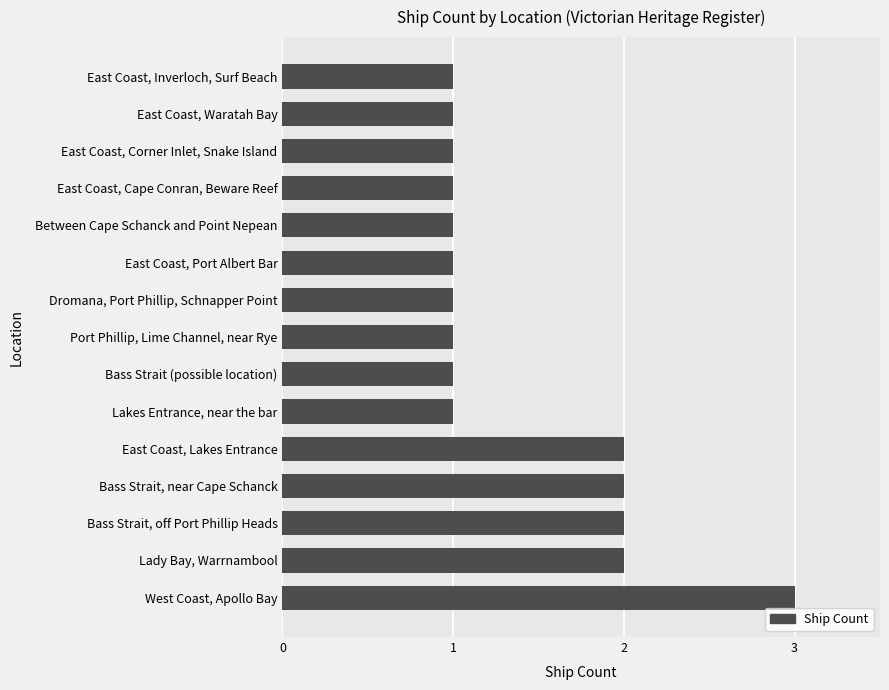

Reading bottom to top, transcribe all the data shown in this chart.

West Coast, Apollo Bay=3	Lady Bay, Warrnambool=2	Bass Strait, off Port Phillip Heads=2	Bass Strait, near Cape Schanck=2	East Coast, Lakes Entrance=2	Lakes Entrance, near the bar=1	Bass Strait (possible location)=1	Port Phillip, Lime Channel, near Rye=1	Dromana, Port Phillip, Schnapper Point=1	East Coast, Port Albert Bar=1	Between Cape Schanck and Point Nepean=1	East Coast, Cape Conran, Beware Reef=1	East Coast, Corner Inlet, Snake Island=1	East Coast, Waratah Bay=1	East Coast, Inverloch, Surf Beach=1